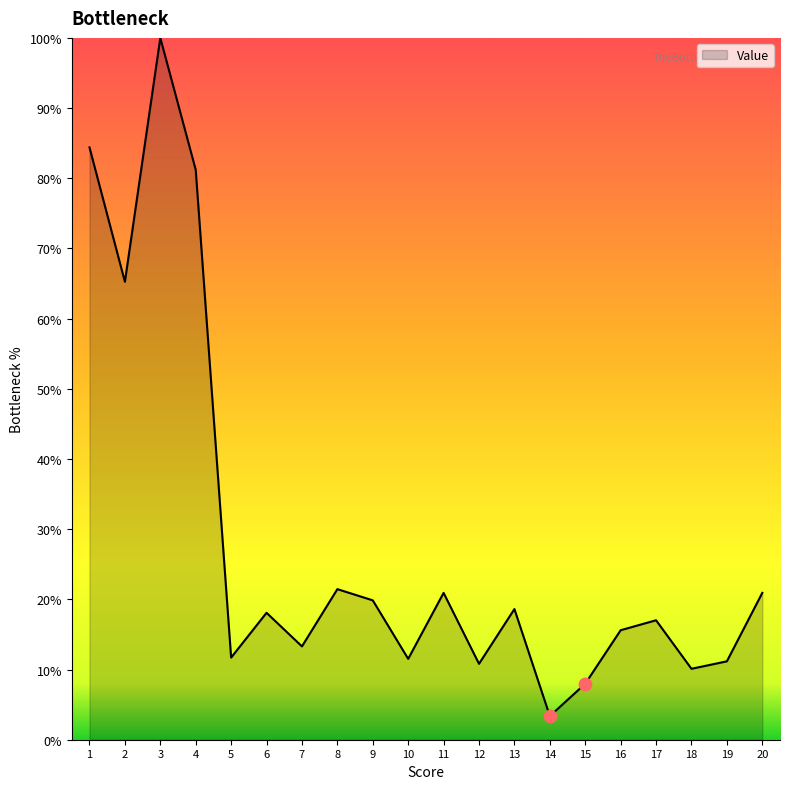

Approximately how many times larger is the value at 12 compared to 1?

0.1